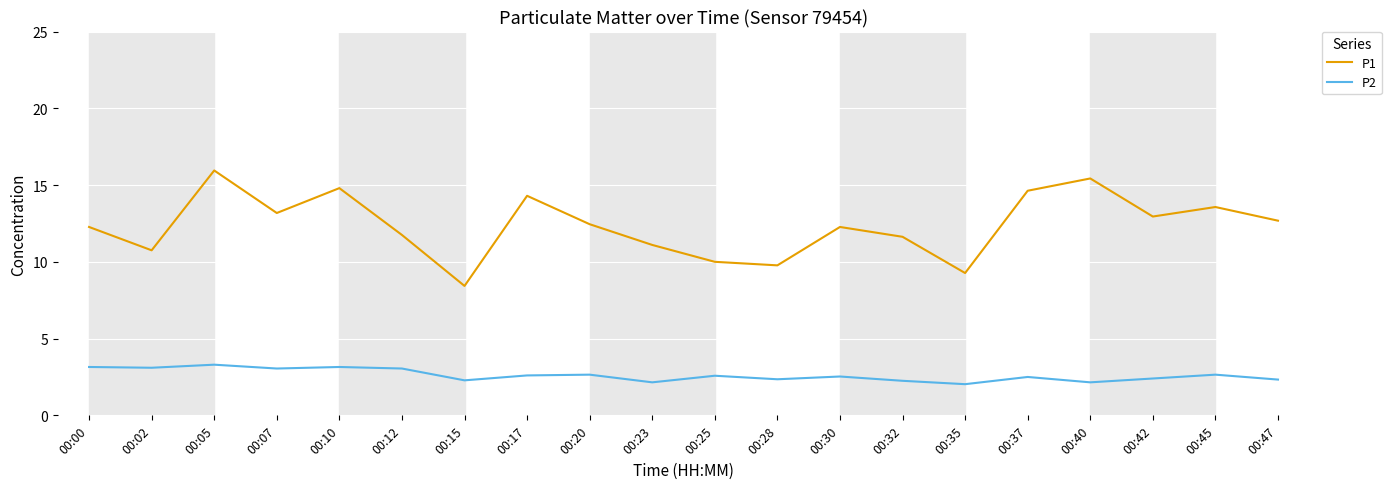

True or false: P1 has more than 2 points higher than both neighbors.

True